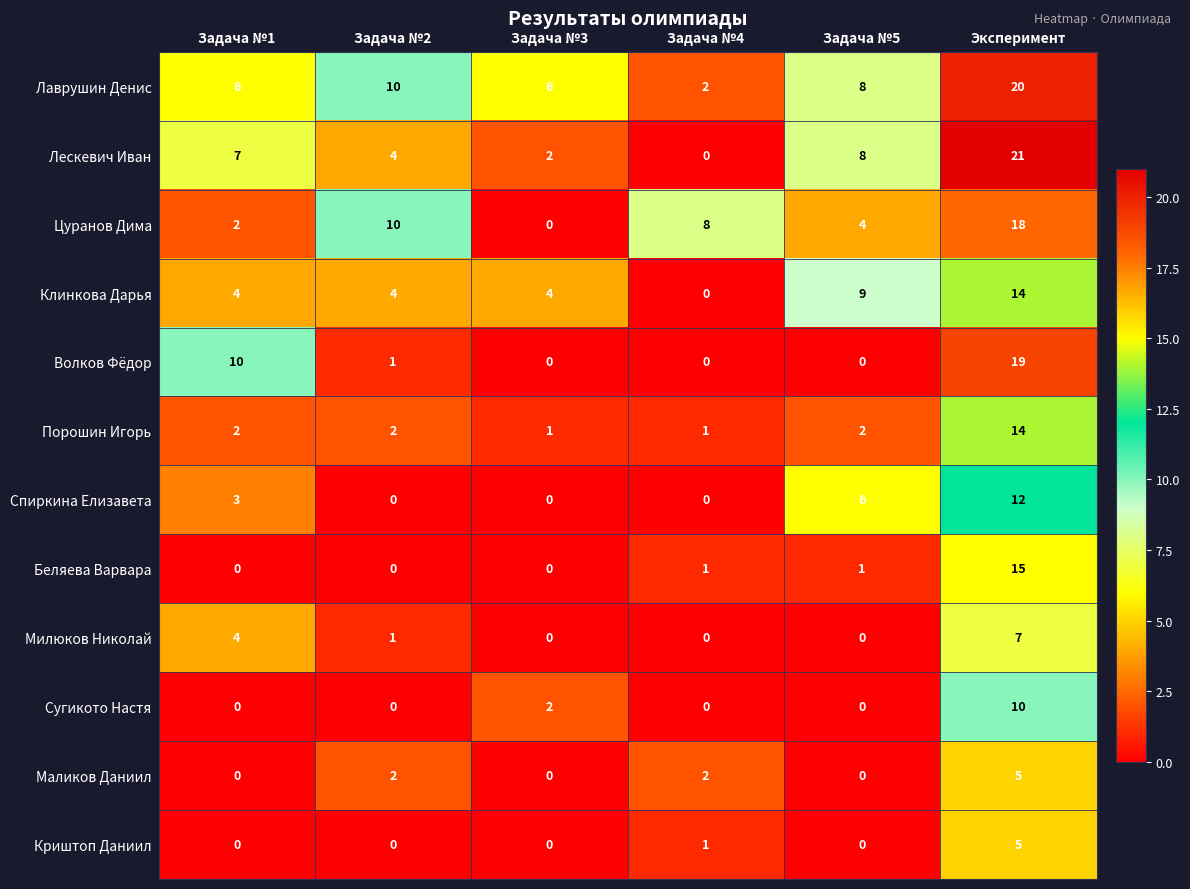

At how many categories does at least one series exceed 1?

6